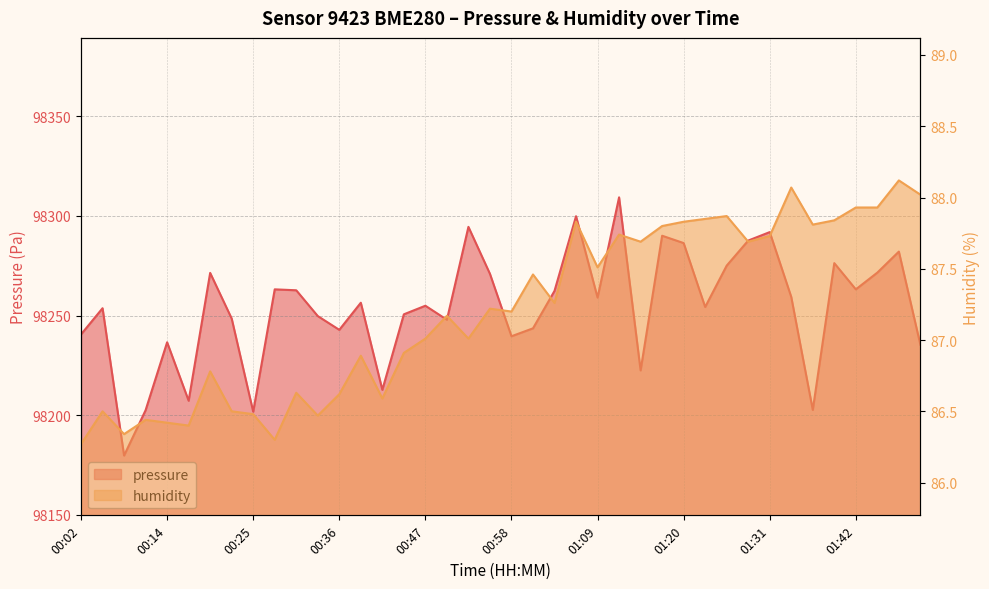

Rank the series at 00:08 from highest to lowest value.

pressure, humidity